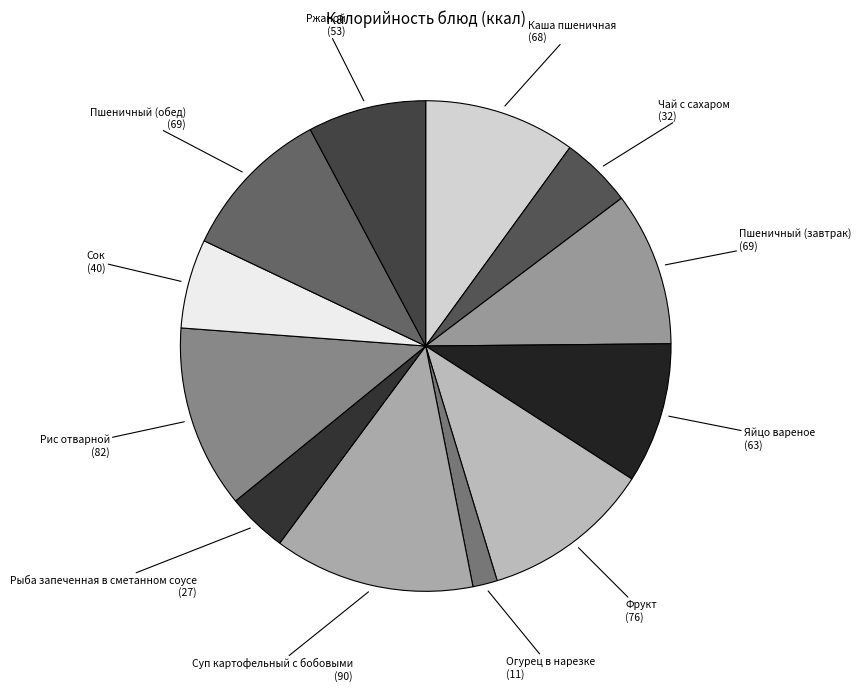

Which slice is the largest?

Суп картофельный с бобовыми